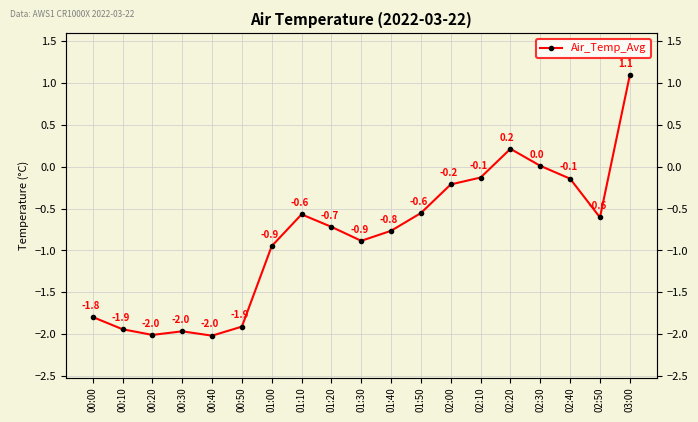

True or false: the data has more than 1 interior local peaks.

True